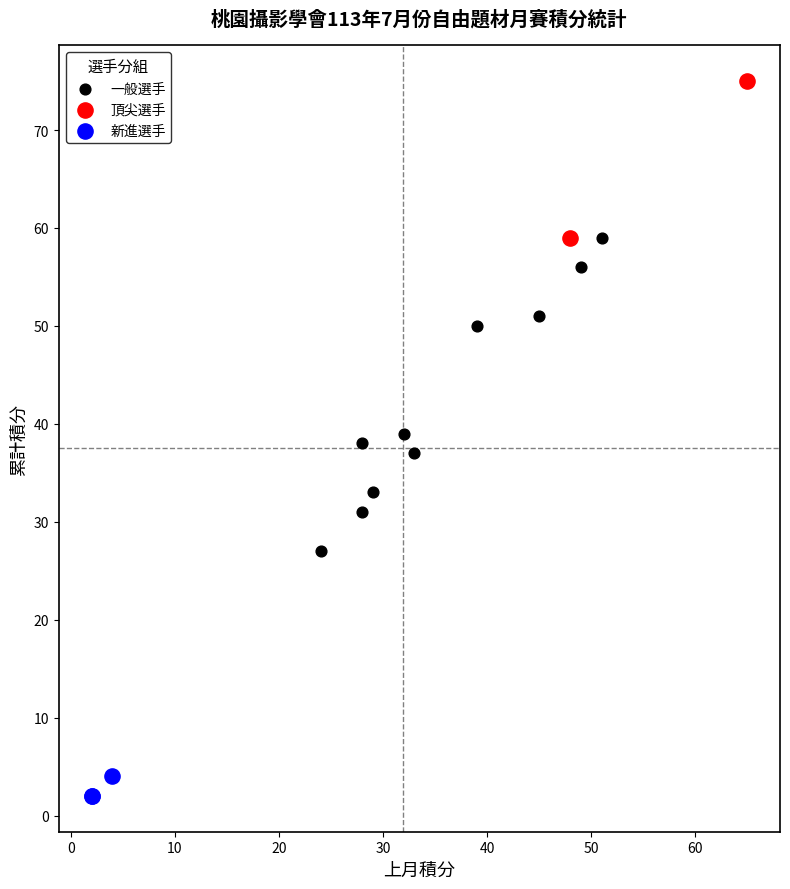

Which series has the widest spread of Y values?

一般選手